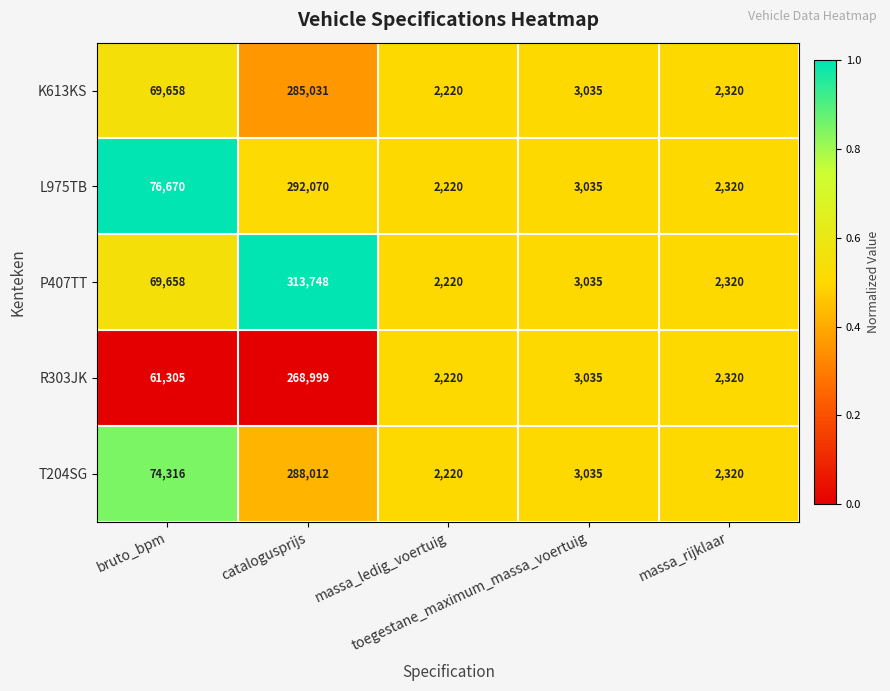

Which series has the largest range (max minus min)?

P407TT